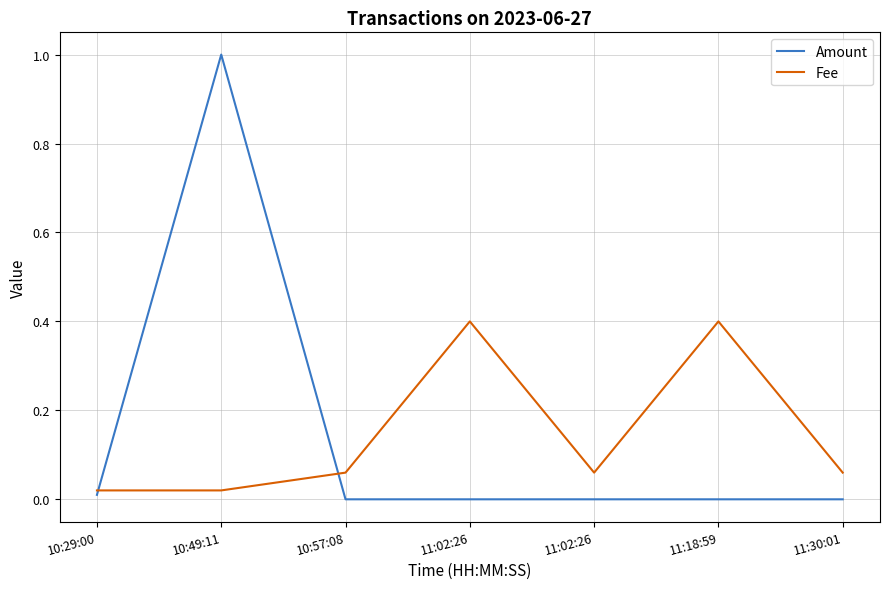

What are all the series names shown in the legend?

Amount, Fee